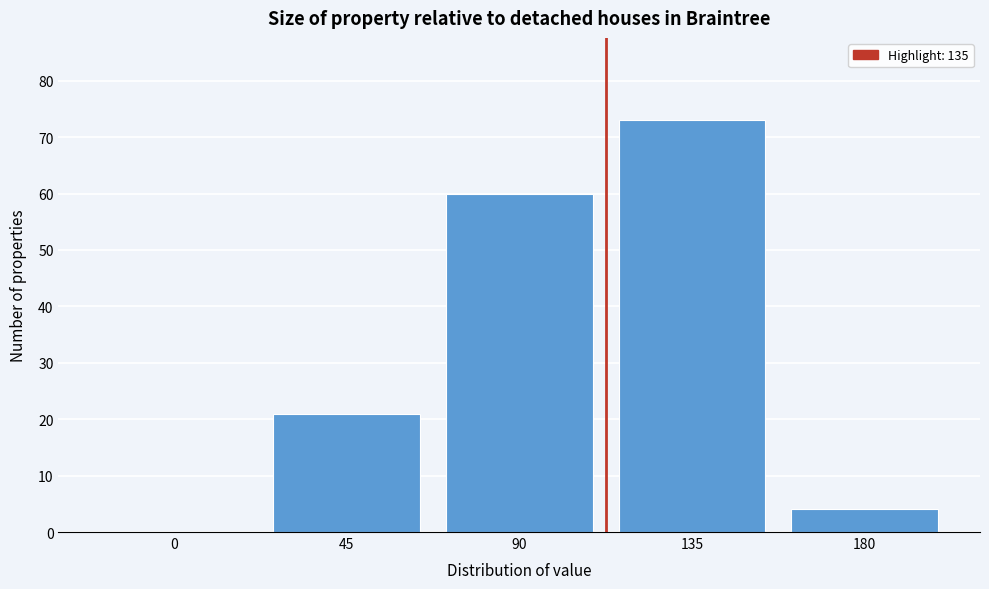

Reading right to left, transcribe all the data shown in this chart.

180=4	135=73	90=60	45=21	0=0